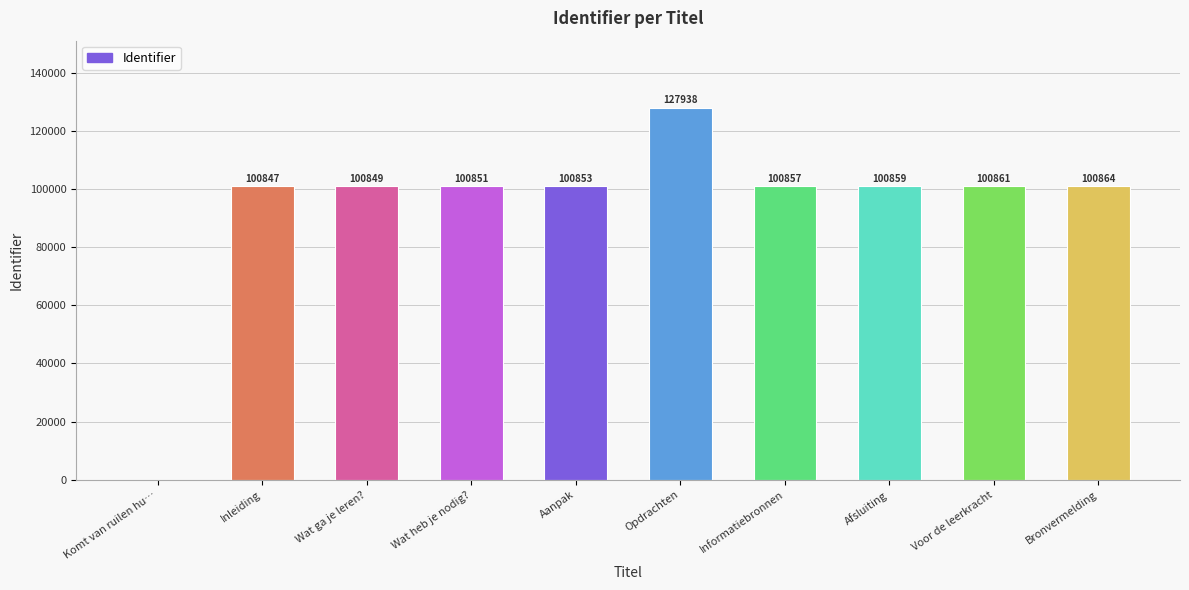

Which label corresponds to the largest value in the chart?

Opdrachten